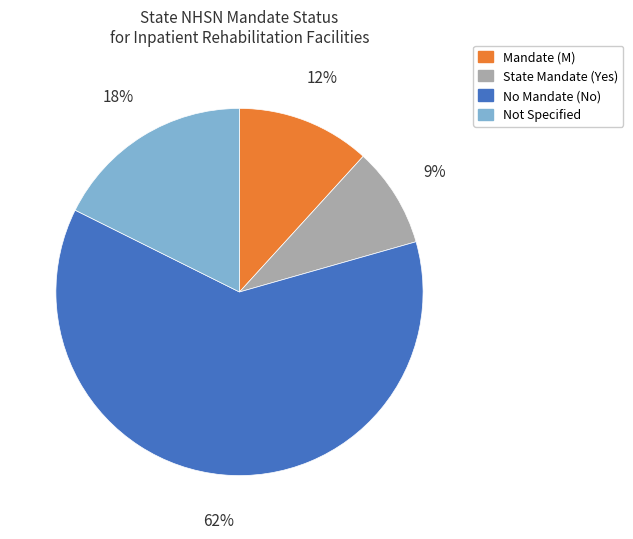

Does any single category account for the majority?

Yes